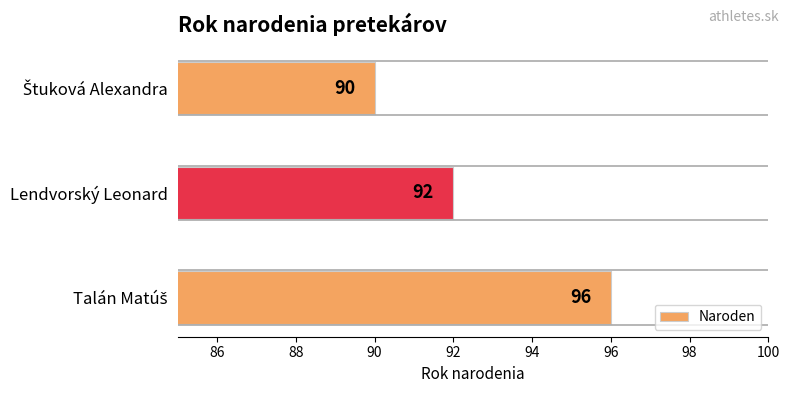

Count the number of data series in this chart.

1